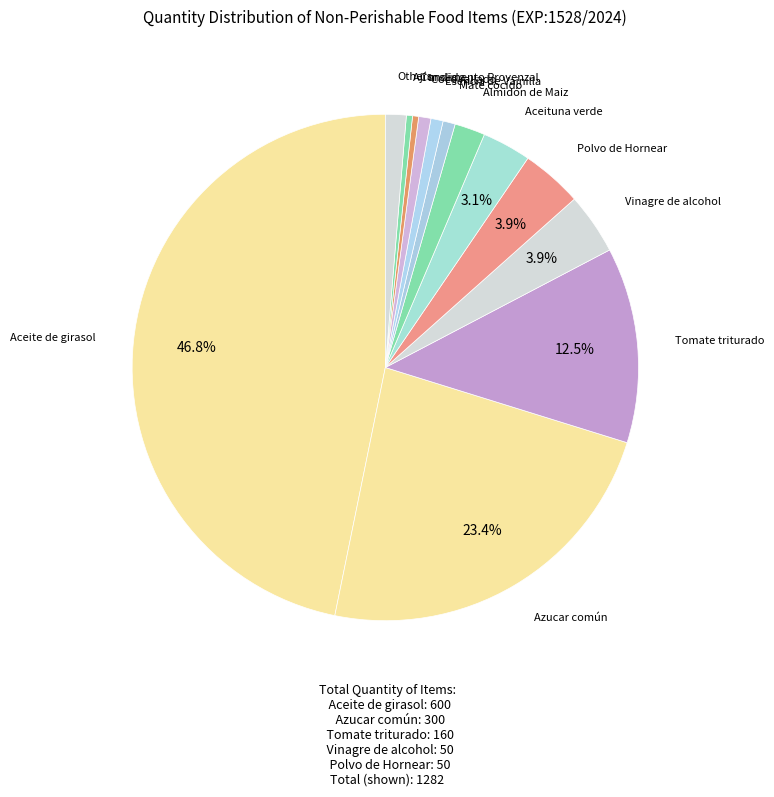

What is the smallest slice in the pie chart?

Té negro